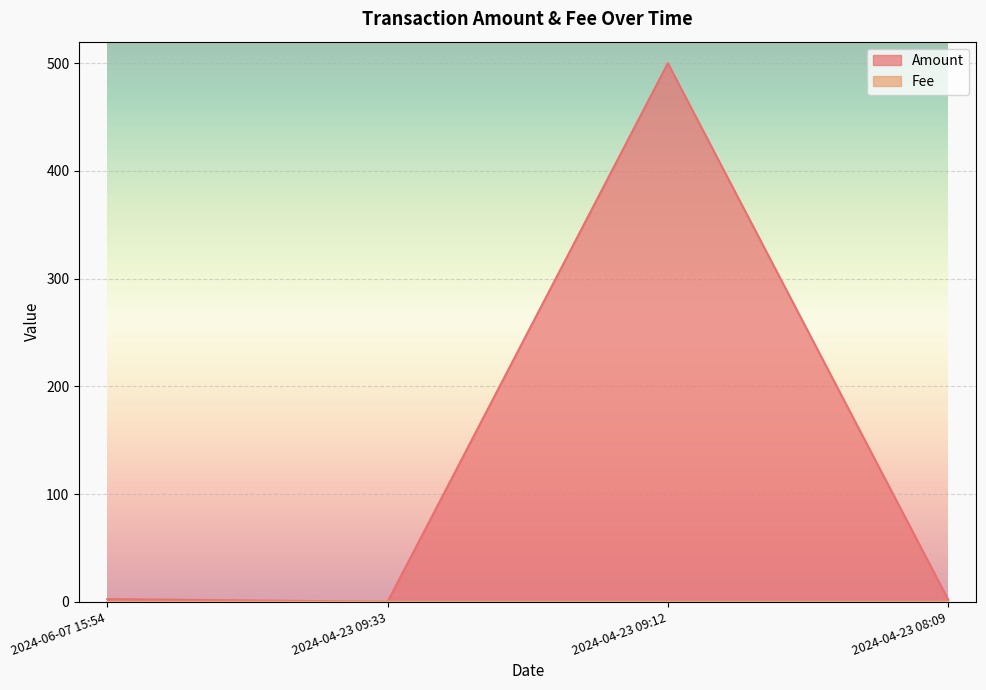

True or false: Fee has a value of 0.0 at 2024-04-23 09:12.

True